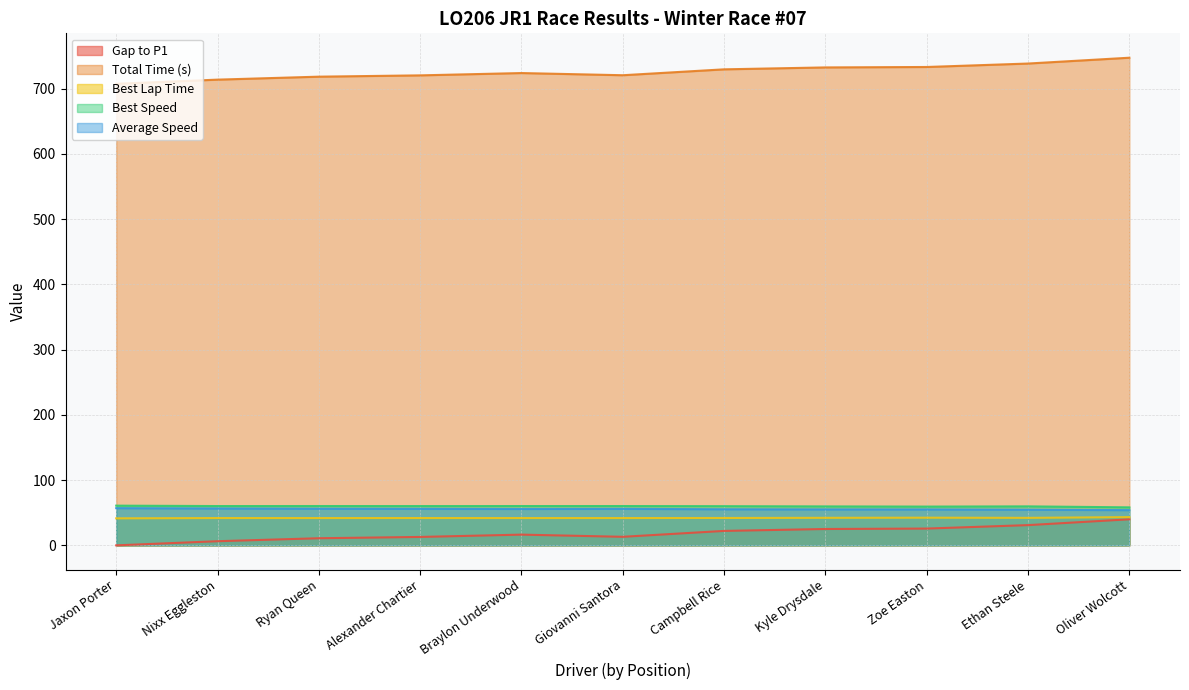

How many categories are shown in the chart?

11